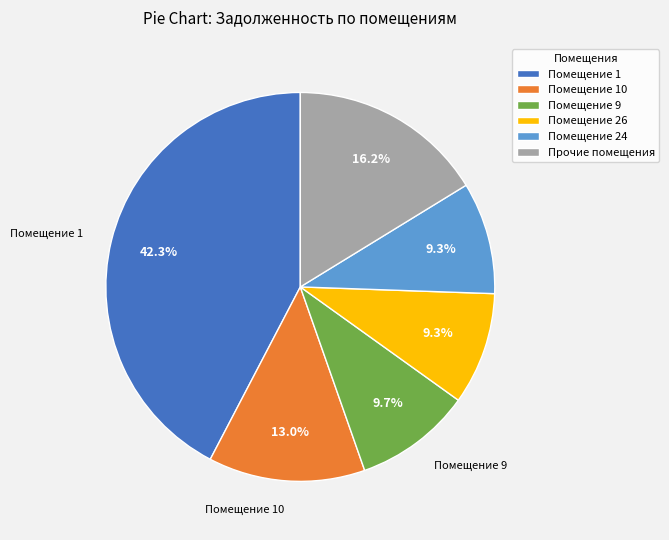

Which slice is the largest?

Помещение 1